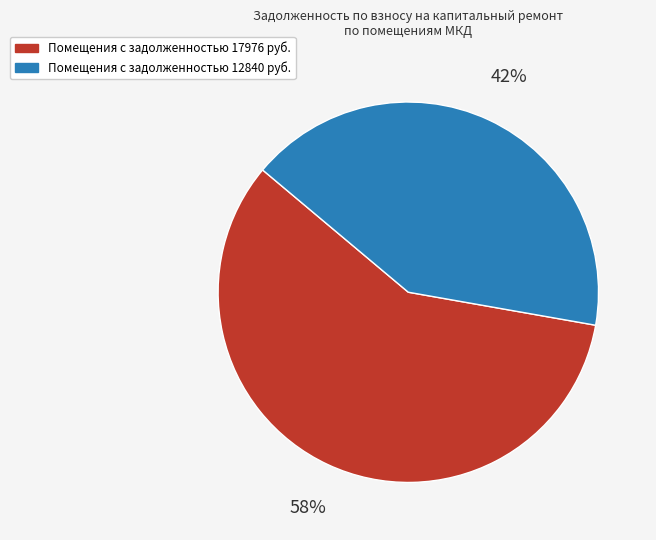

To the nearest percent, what is the average slice percentage?

50%